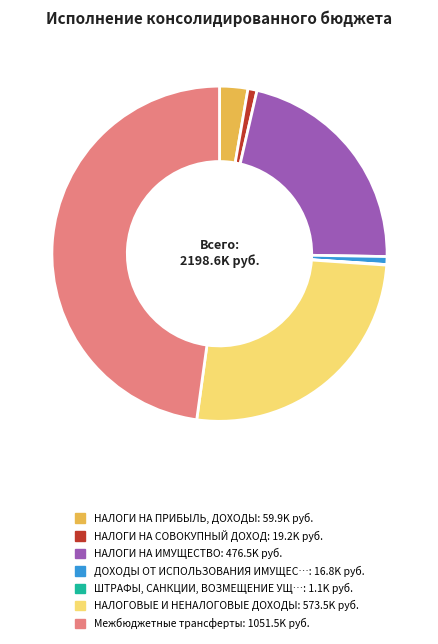

Does any single category account for the majority?

No